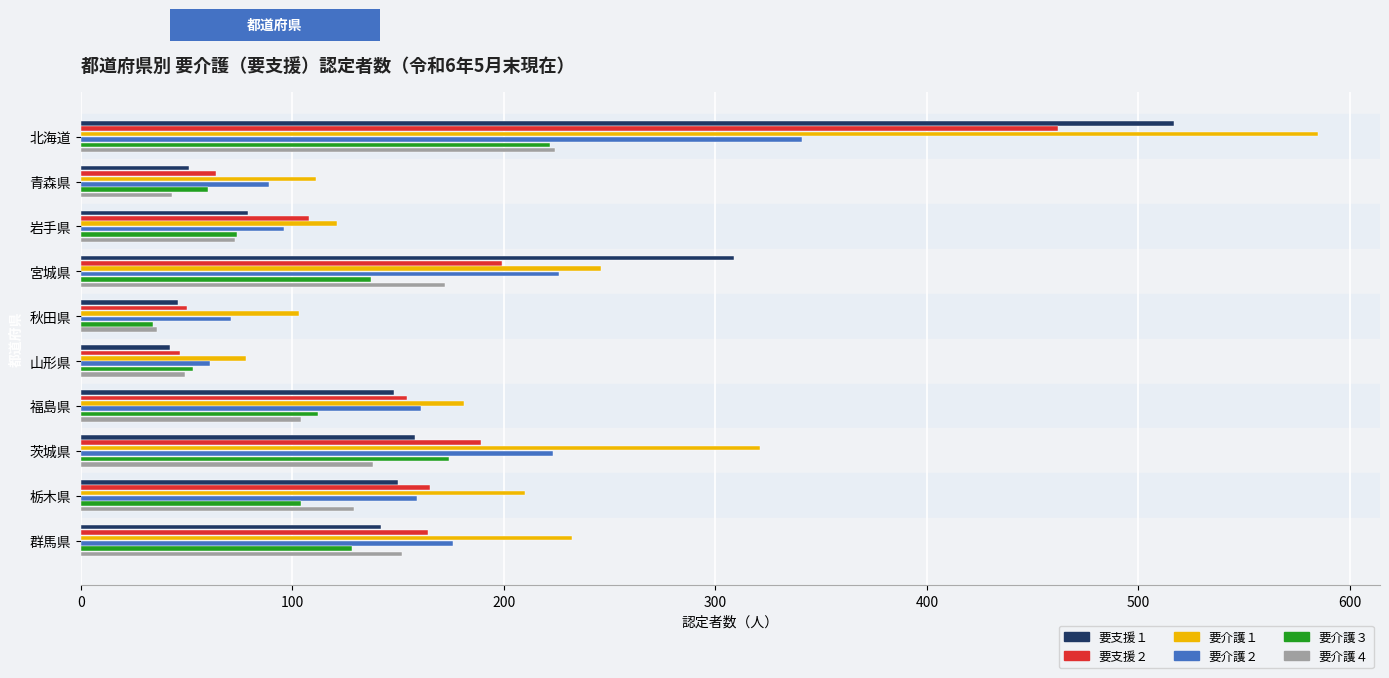

What is the sum of all 要支援２ values?

1602